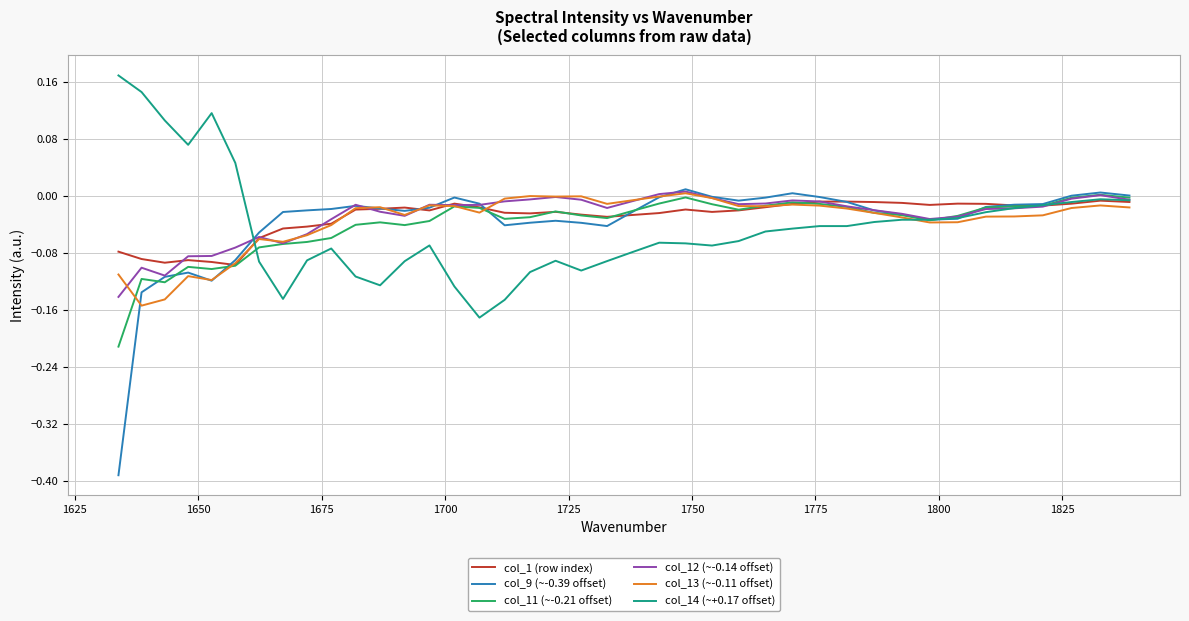

Count the number of data series in this chart.

6